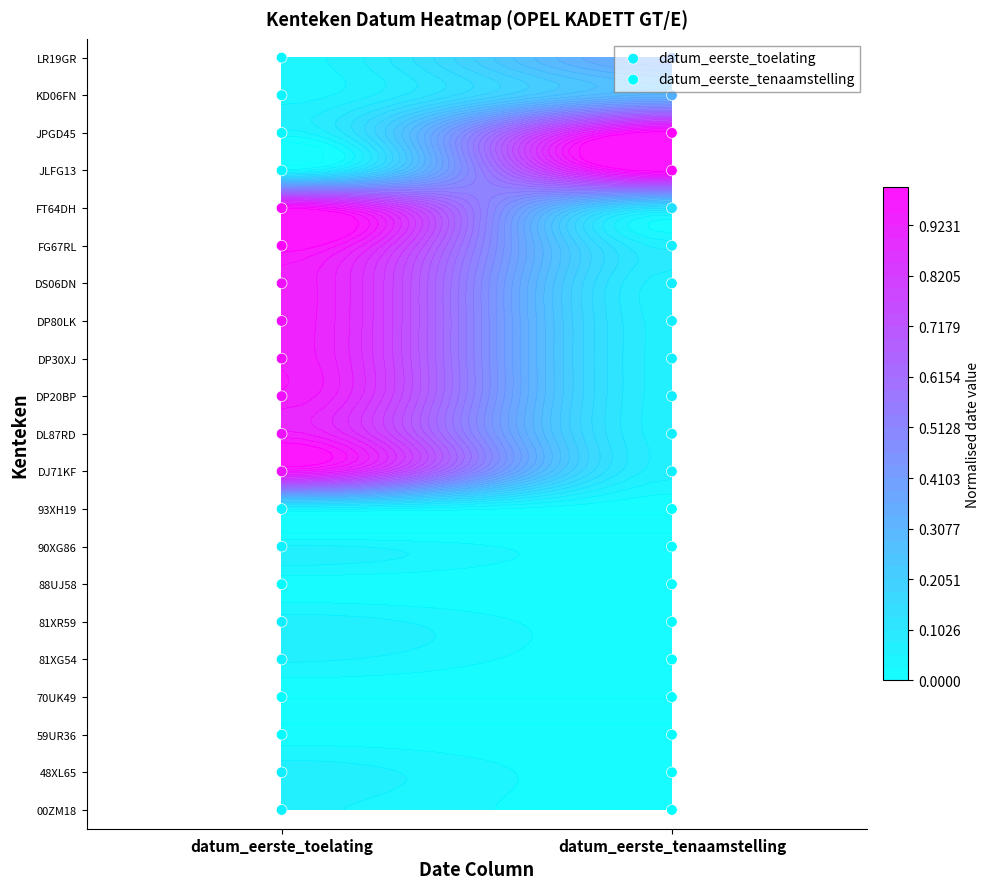

What is the difference between the maximum and second lowest values in the datum_eerste_tenaamstelling series?

19